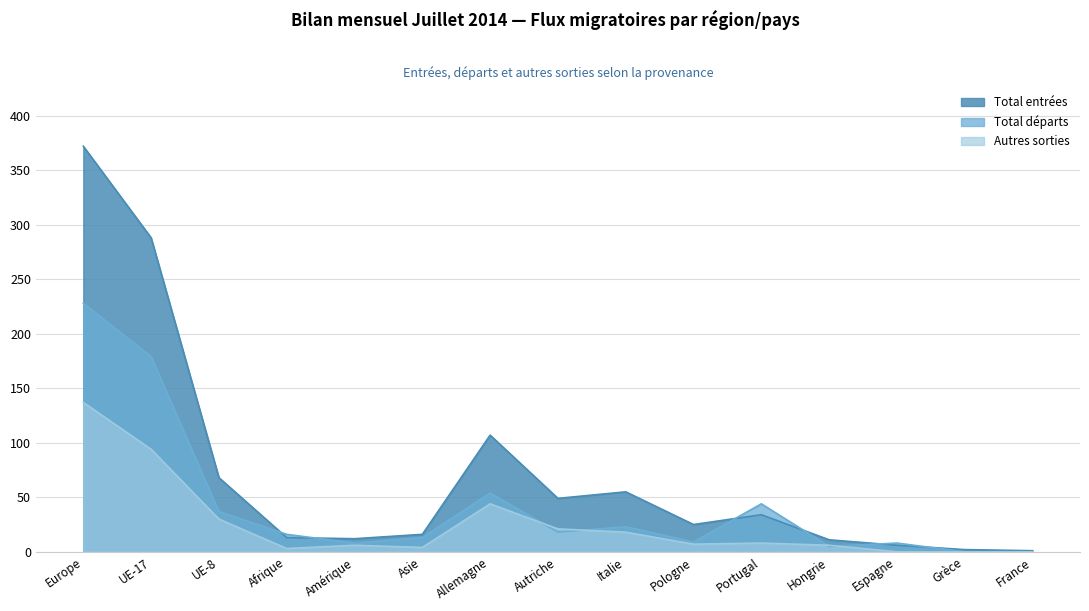

What is the value of the Autres sorties point at the 3rd from the left?

30